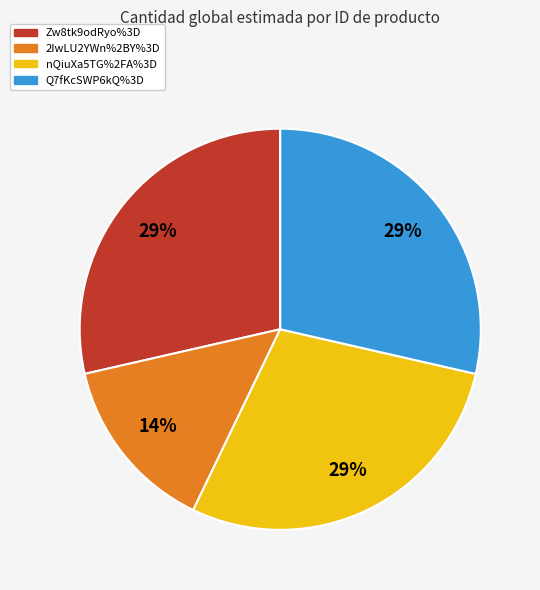

Is the sum of Q7fKcSWP6kQ%3D and 2IwLU2YWn%2BY%3D greater than half?

No